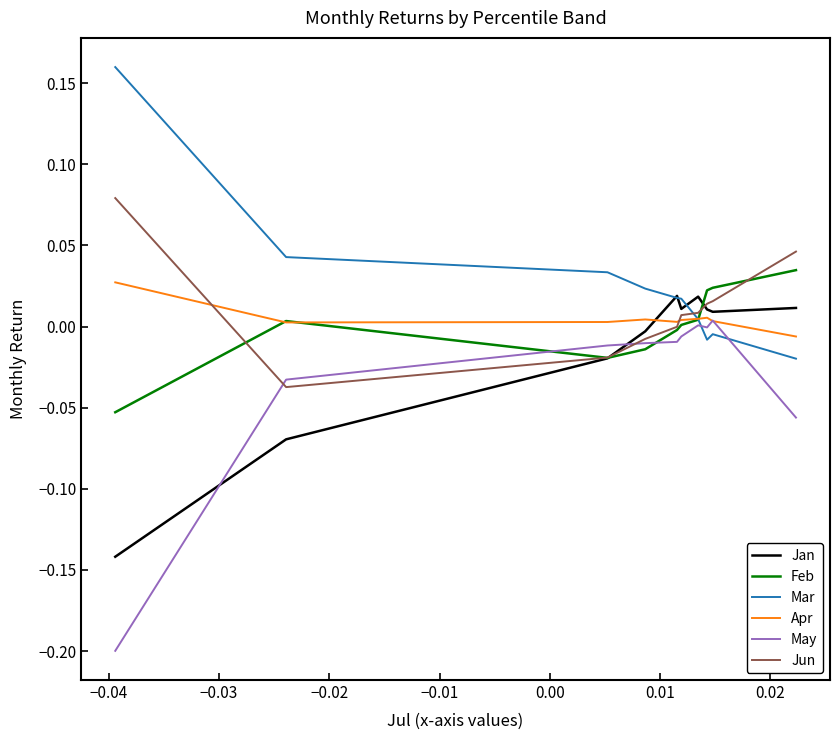

At how many categories does at least one series exceed 0?

10